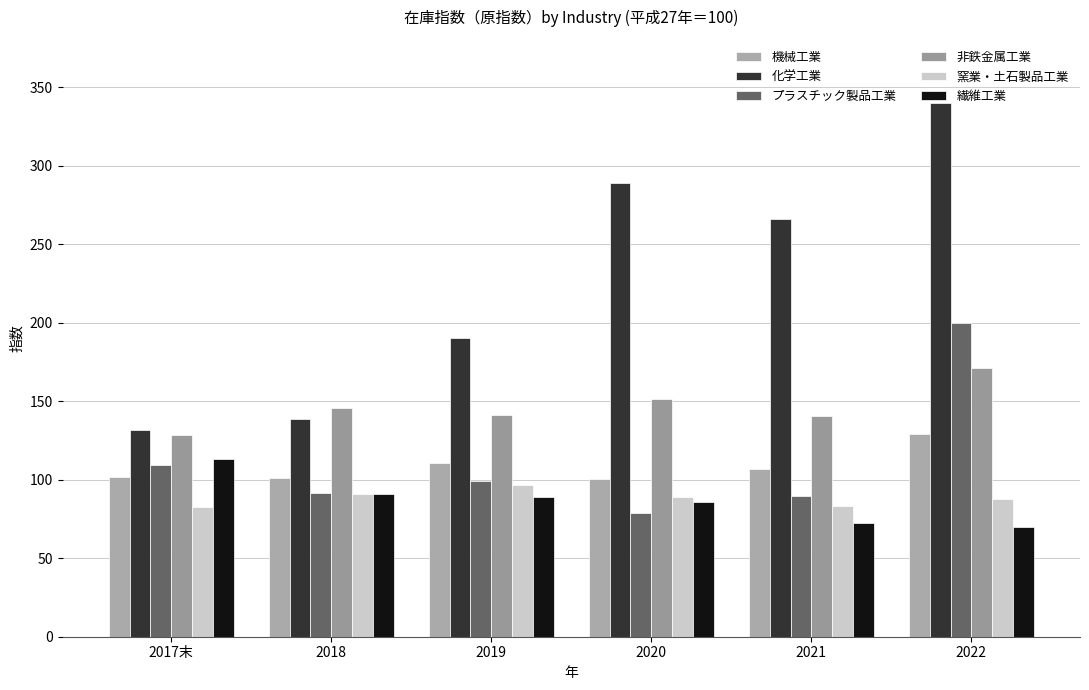

What is the value of the 窯業・土石製品工業 bar at the 5th from the left?

83.3